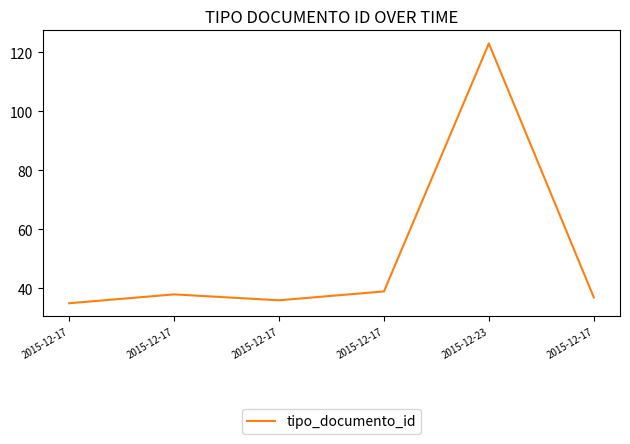

Reading left to right, what are all the values shown in this chart?

2015-12-17=35	2015-12-17=38	2015-12-17=36	2015-12-17=39	2015-12-23=123	2015-12-17=37